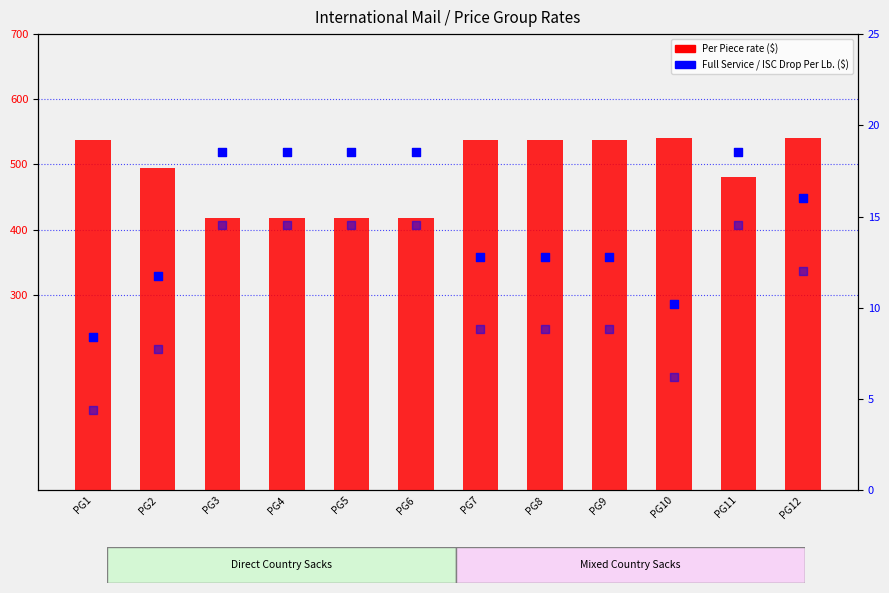

What are all the series names shown in the legend?

Per Piece rate ($), Full Service Per Lb. ($), ISC Drop Shipment Per Lb. ($)